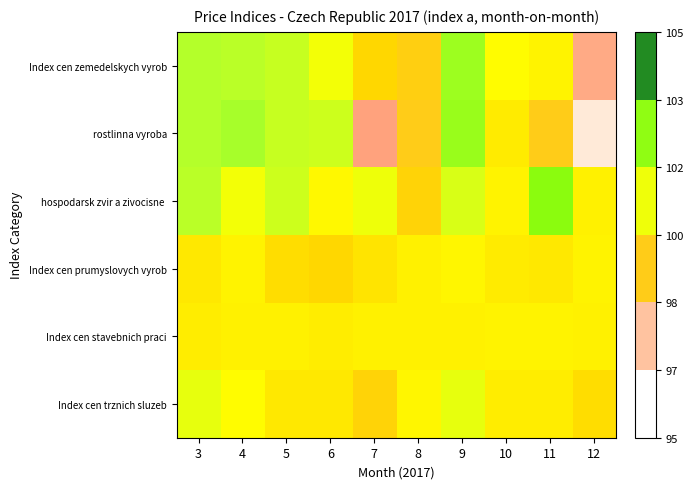

Which series has the widest spread of values?

rostlinna vyroba